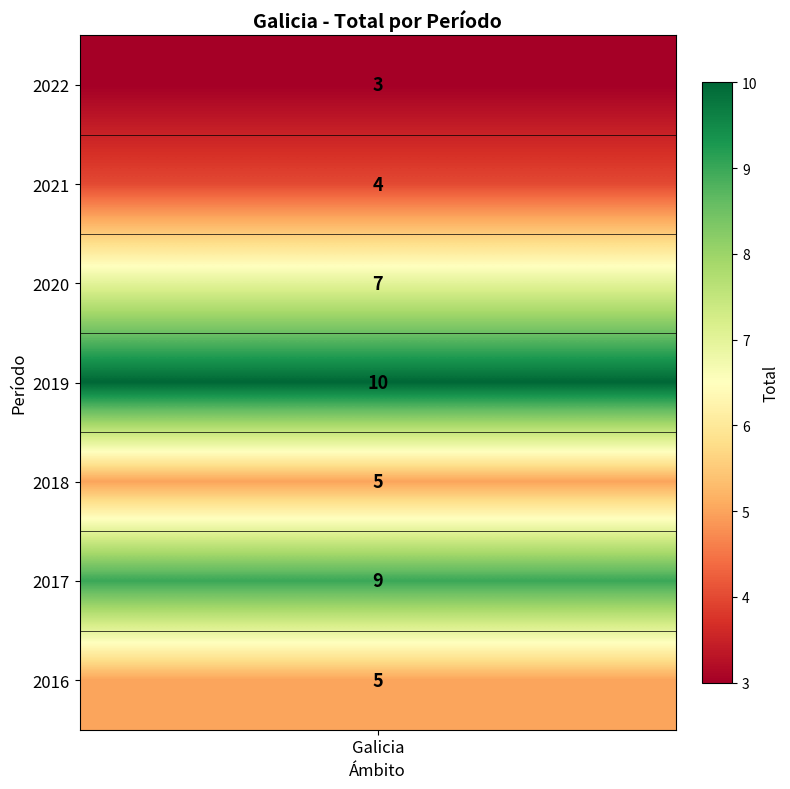

List the labels in order of value, smallest first.

2022, 2021, 2018, 2016, 2020, 2017, 2019